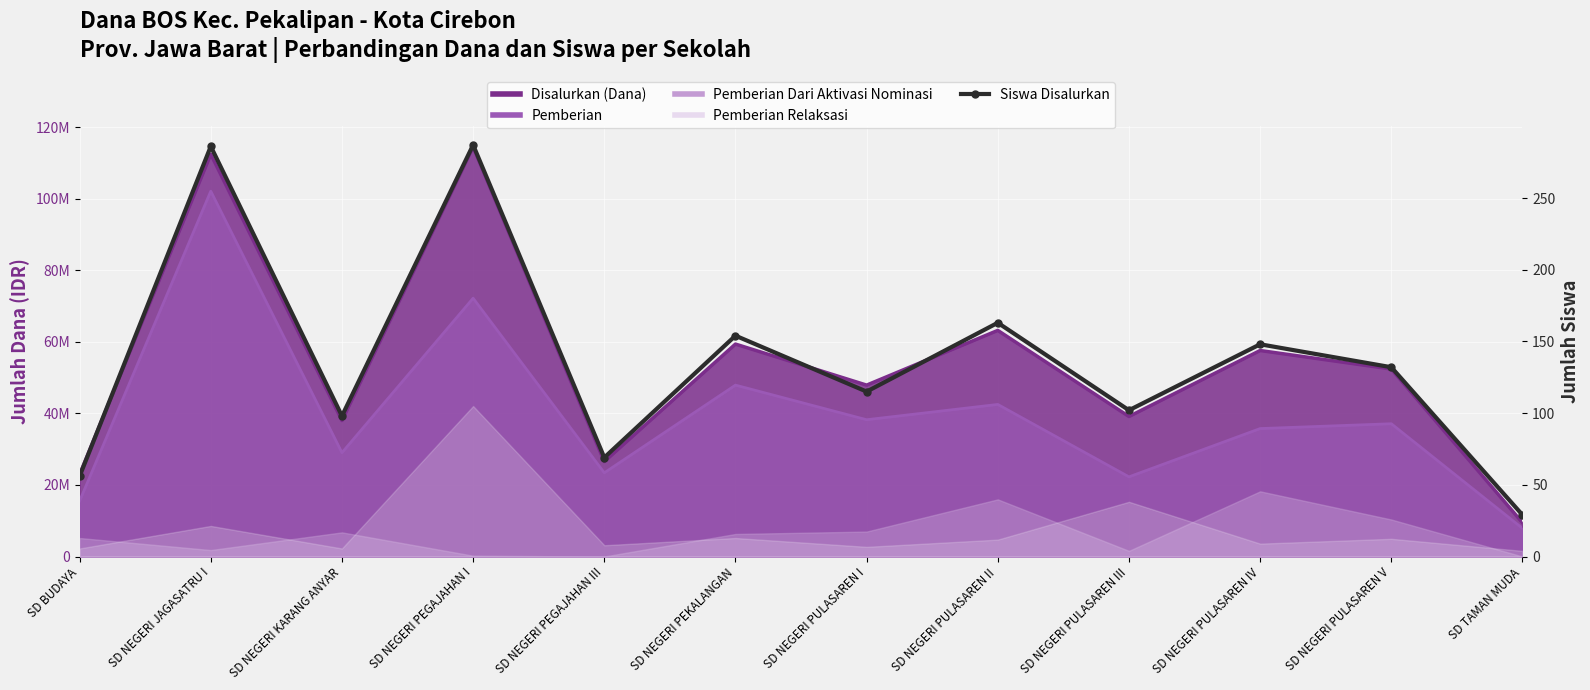

How many data points are less than 132?

6